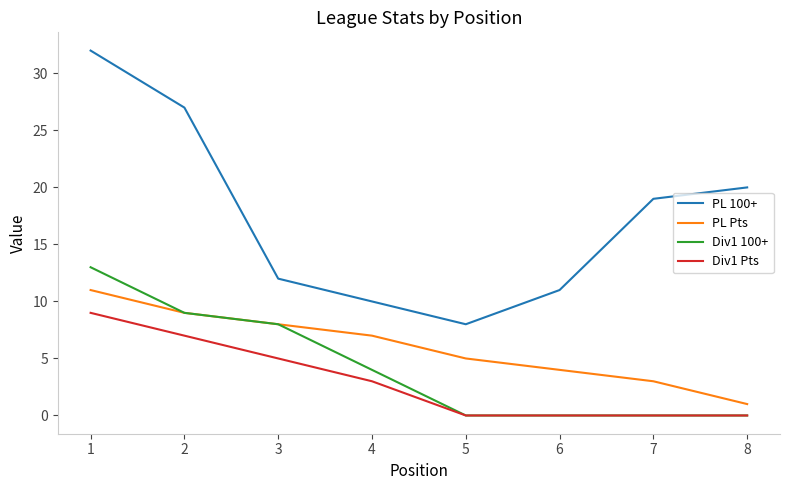

Is it true that Div1 100+ equals 0 at 7?

True